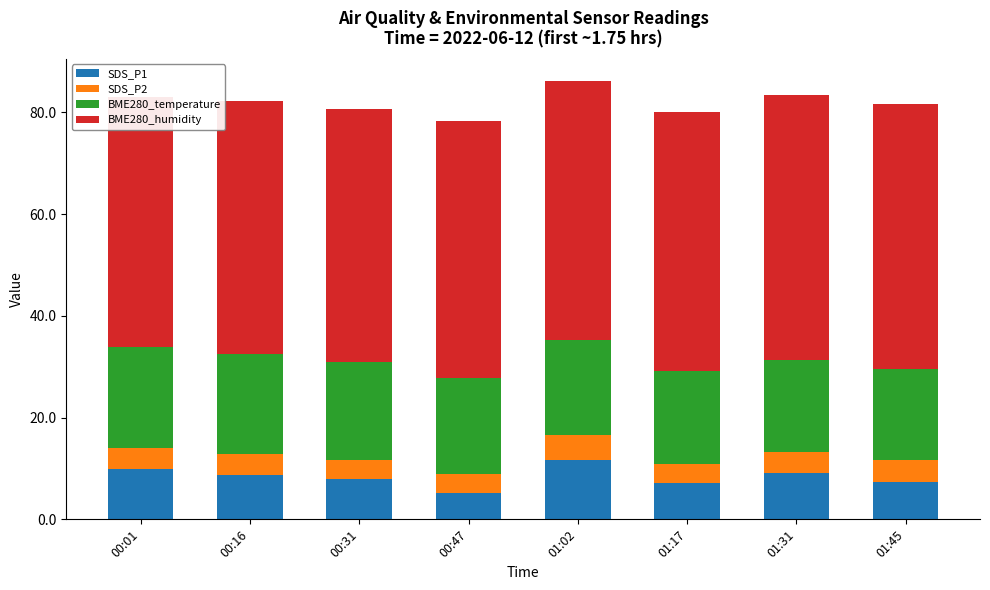

Rank the categories by BME280_temperature value from highest to lowest.

00:01, 00:16, 00:31, 00:47, 01:02, 01:17, 01:31, 01:45